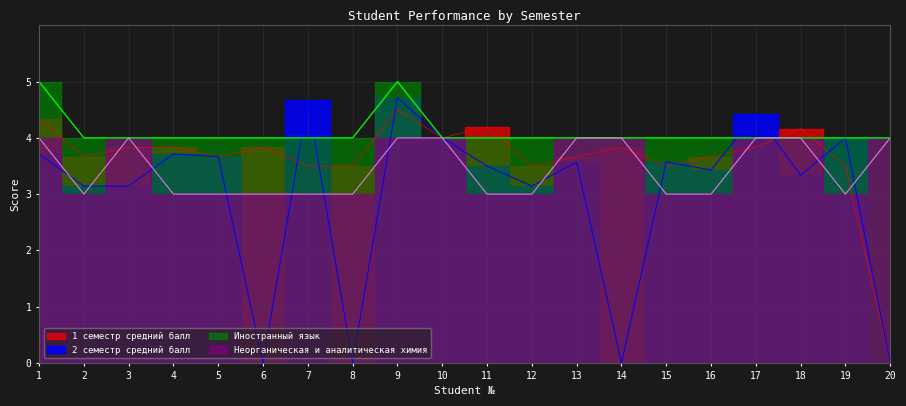

What is the value of the Неорганическая и аналитическая химия point at the 18th from the left?

4.0